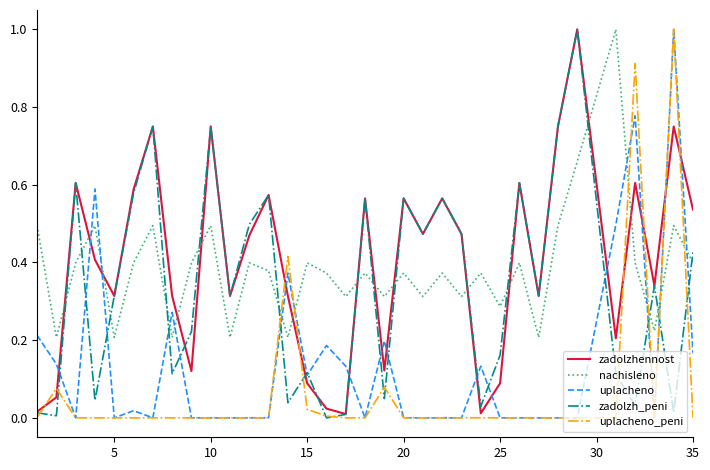

After their last crossing, which series has the higher values: uplacheno_peni or zadolzhennost?

zadolzhennost